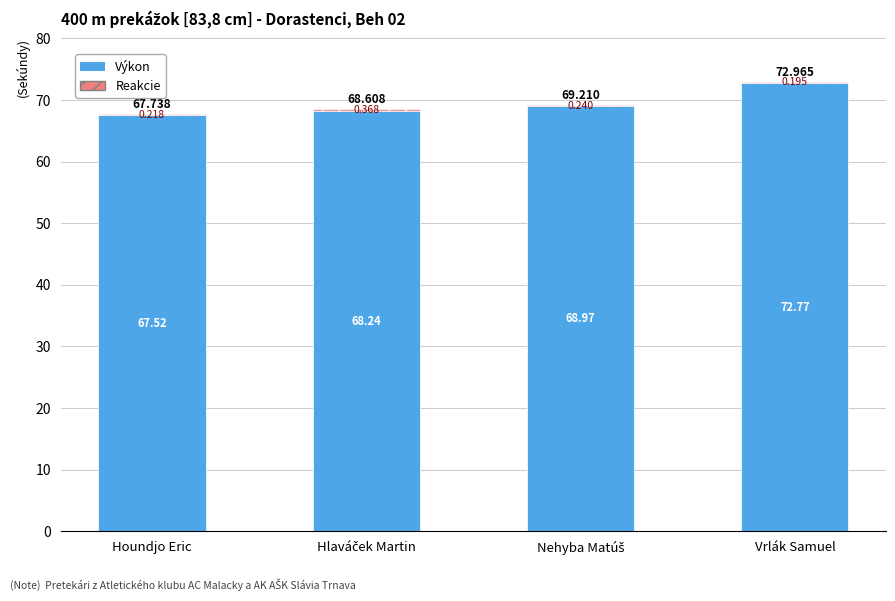

The Výkon series shows 94.8 at Houndjo Eric. True or false?

False